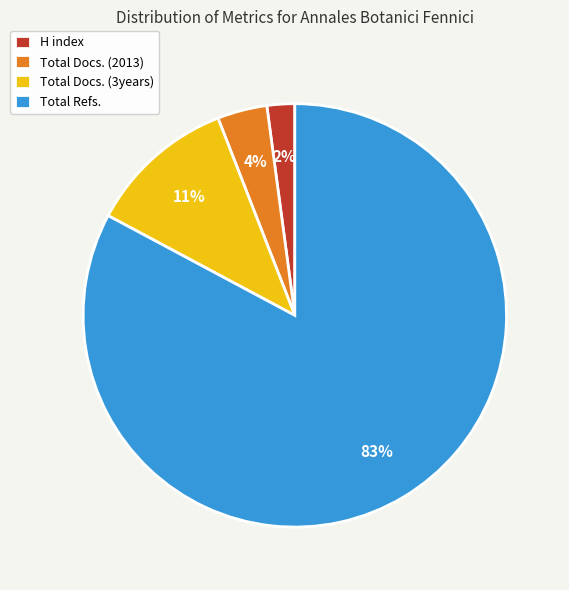

To the nearest percent, what is the combined percentage of Total Refs. and H index?

85%